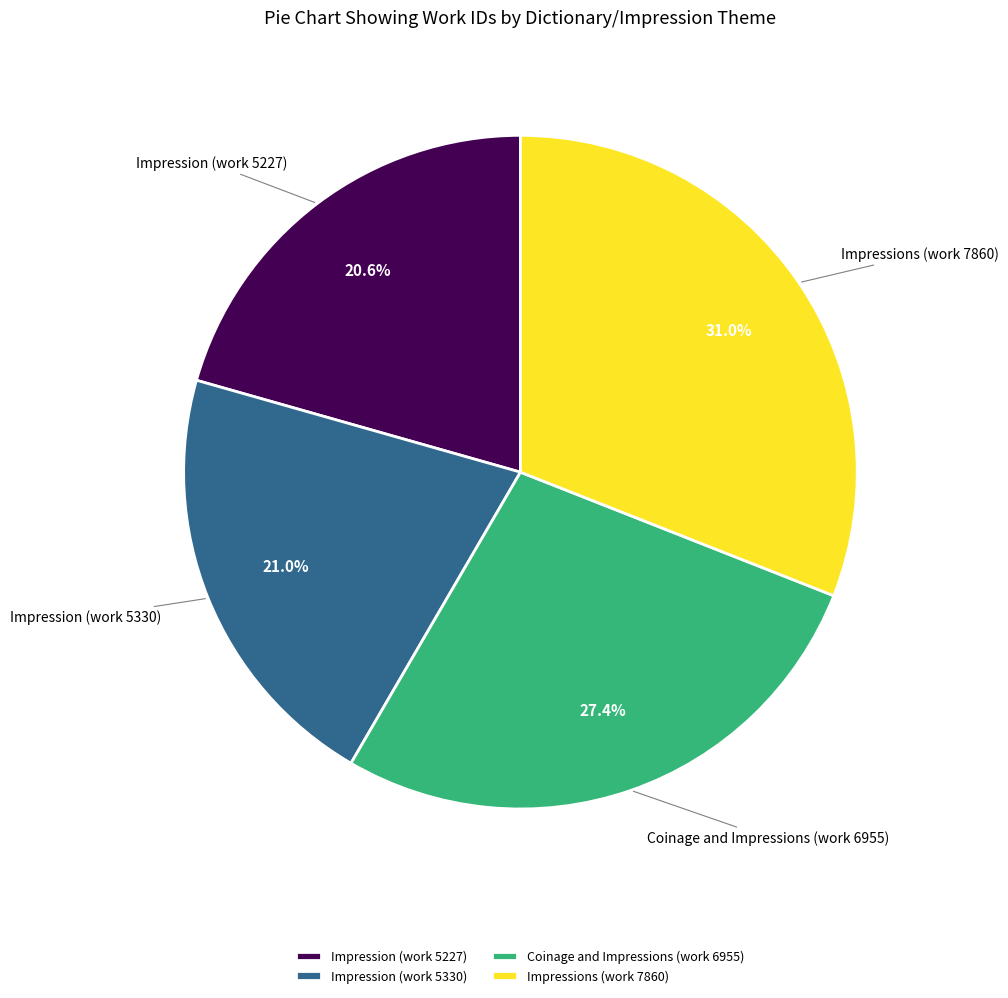

Combined, do Impressions (work 7860) and Coinage and Impressions (work 6955) account for over 50%?

Yes